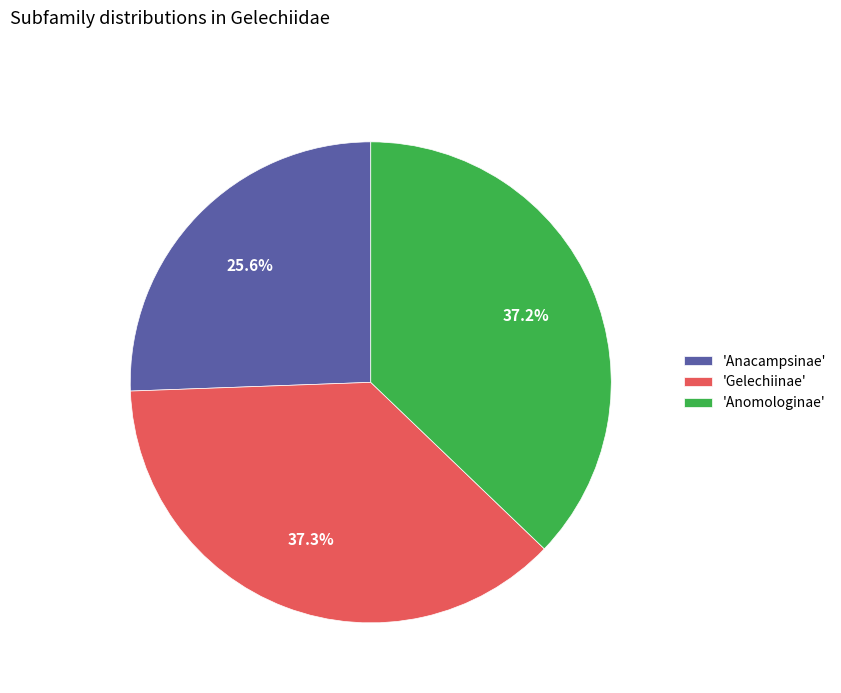

How many segments does this pie chart have?

3